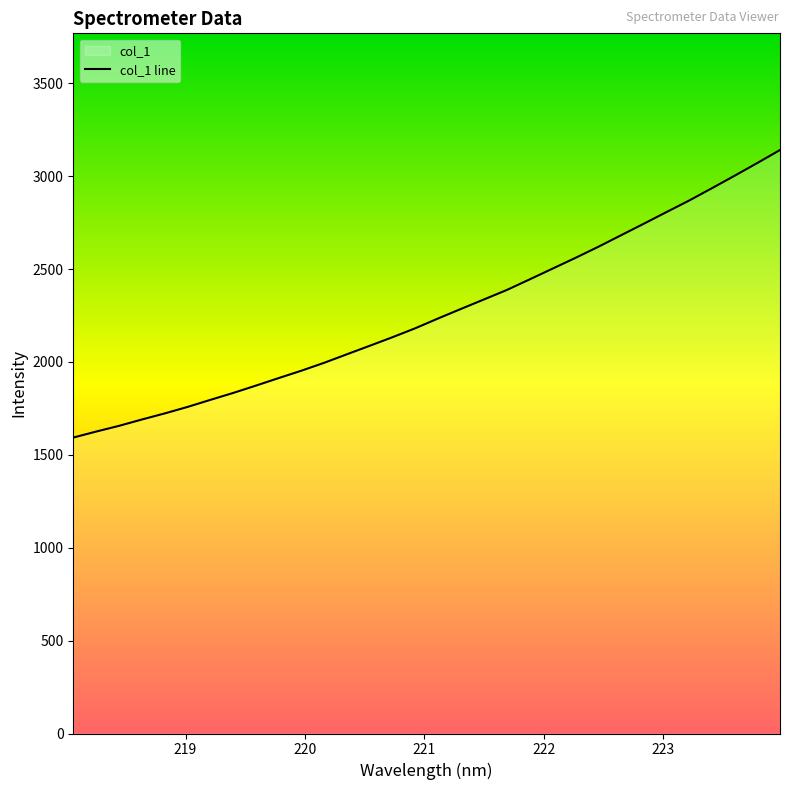

What is the difference between the maximum and minimum values?

1547.9